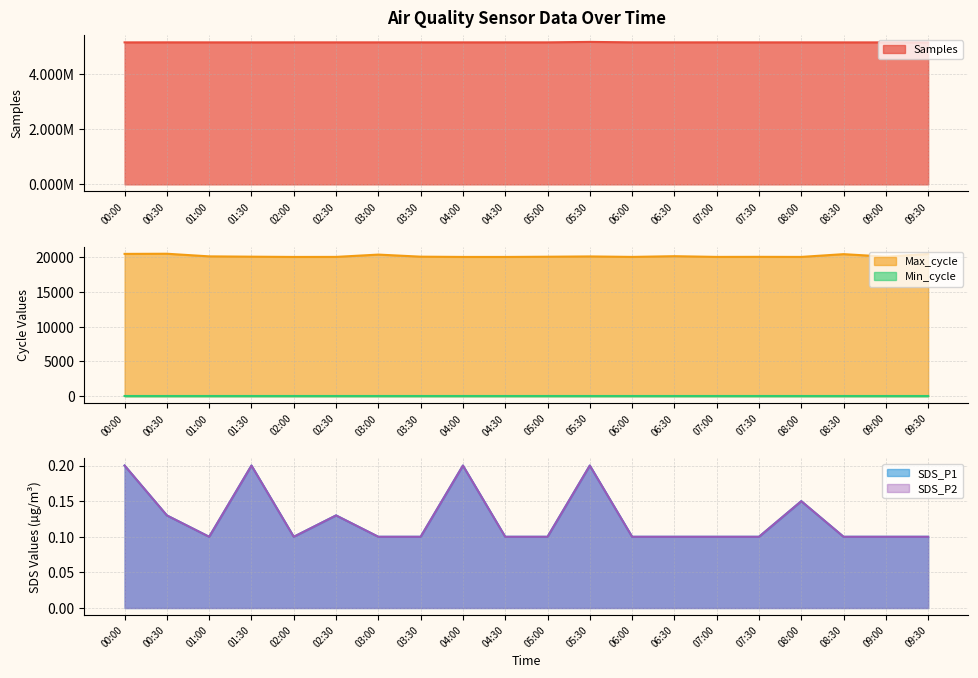

What is the difference between the highest and lowest values at 04:00?

5132914.8